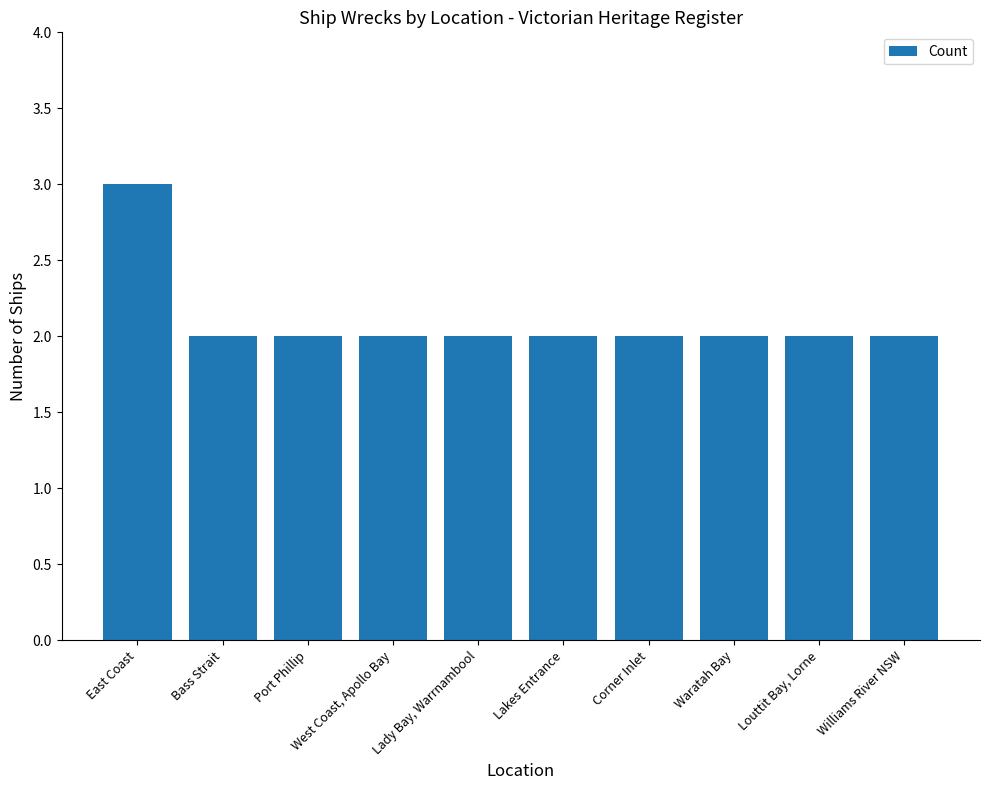

What position from the right is Waratah Bay?

3